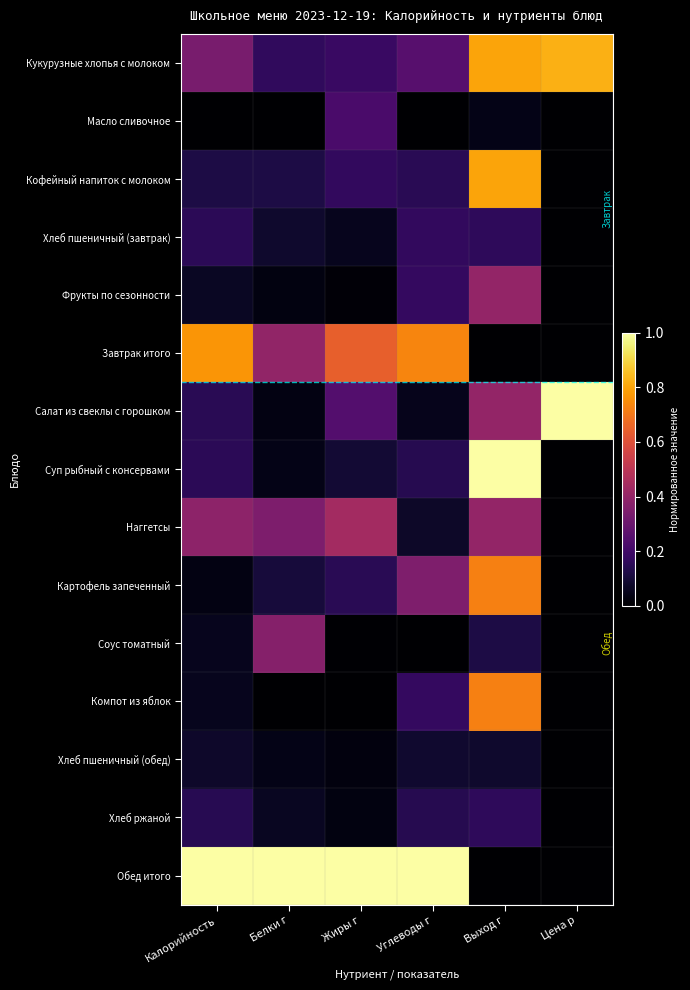

Which has a higher value, Жиры г or Калорийность?

Калорийность